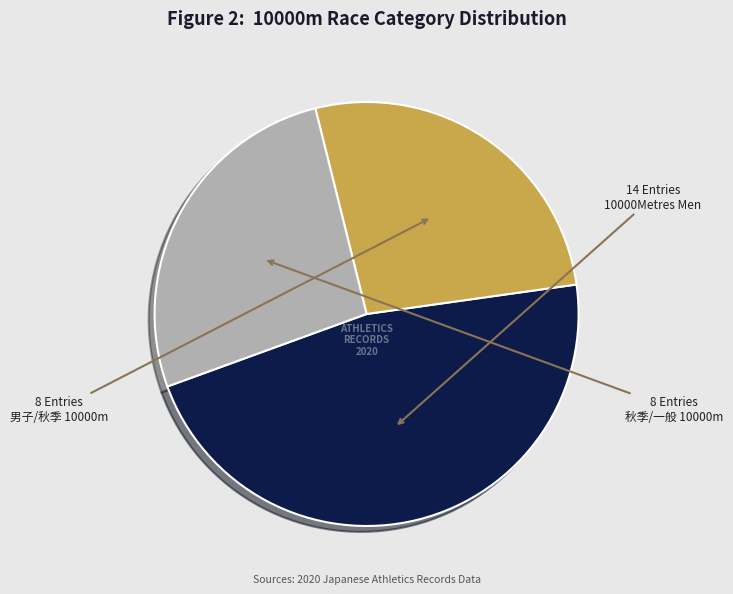

Is there any slice that represents more than half of the pie?

No